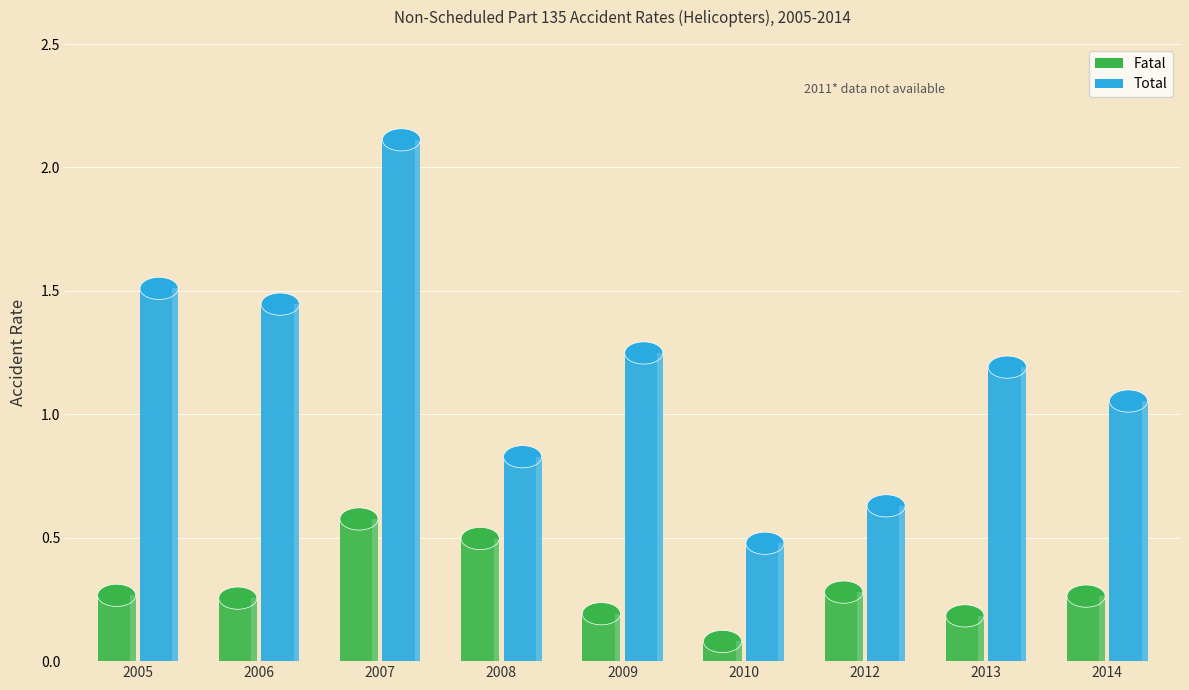

What is the sum of the Fatal values at 2012 and 2005?

0.5